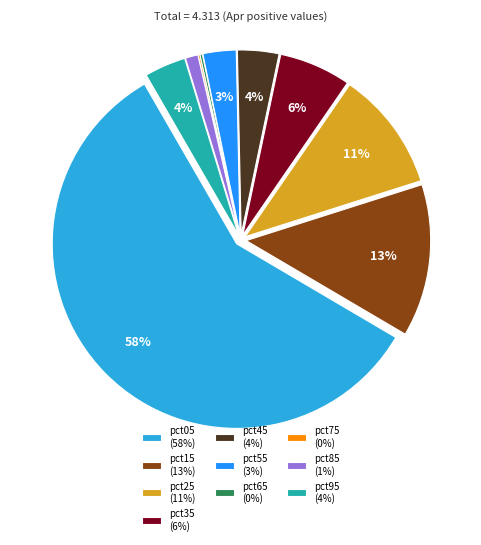

Which has a higher value, pct85 (1%) or pct15 (13%)?

pct15 (13%)